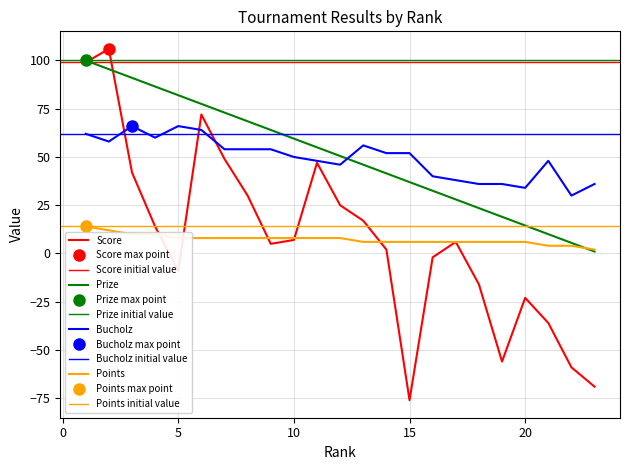

Where is Points nearest to the value 8?

5